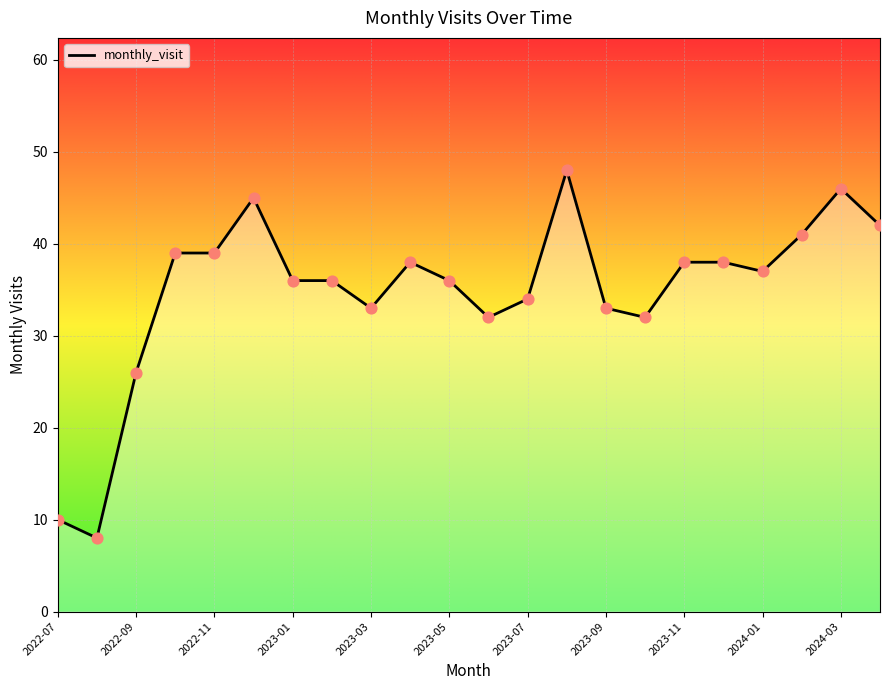

What is the difference between the maximum and minimum values?

40